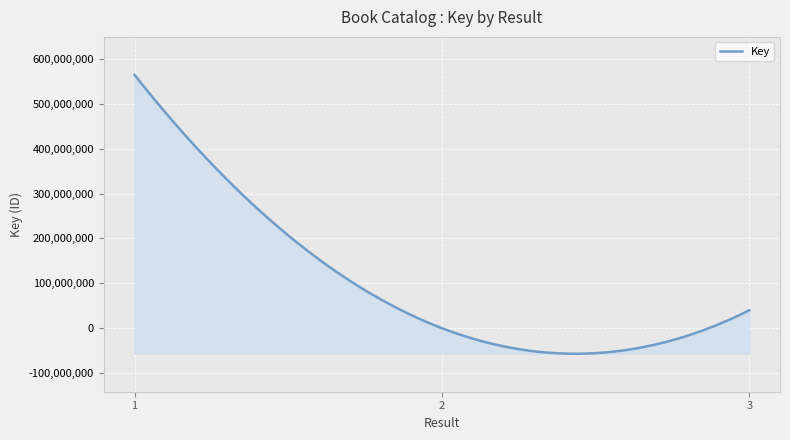

What is the difference between the maximum and minimum values?

620905849.5